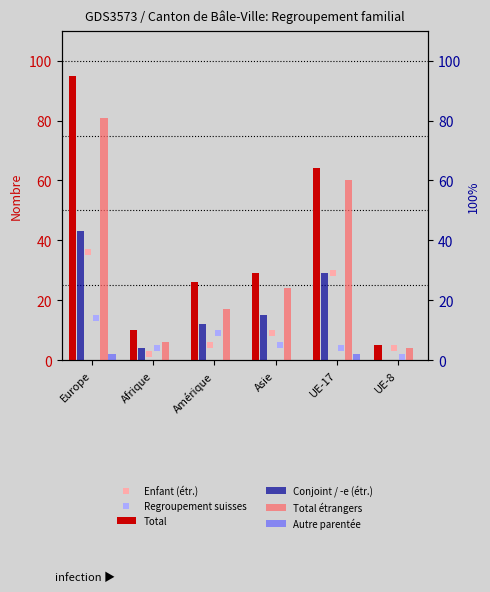

Which series reaches the maximum Y coordinate?

Total